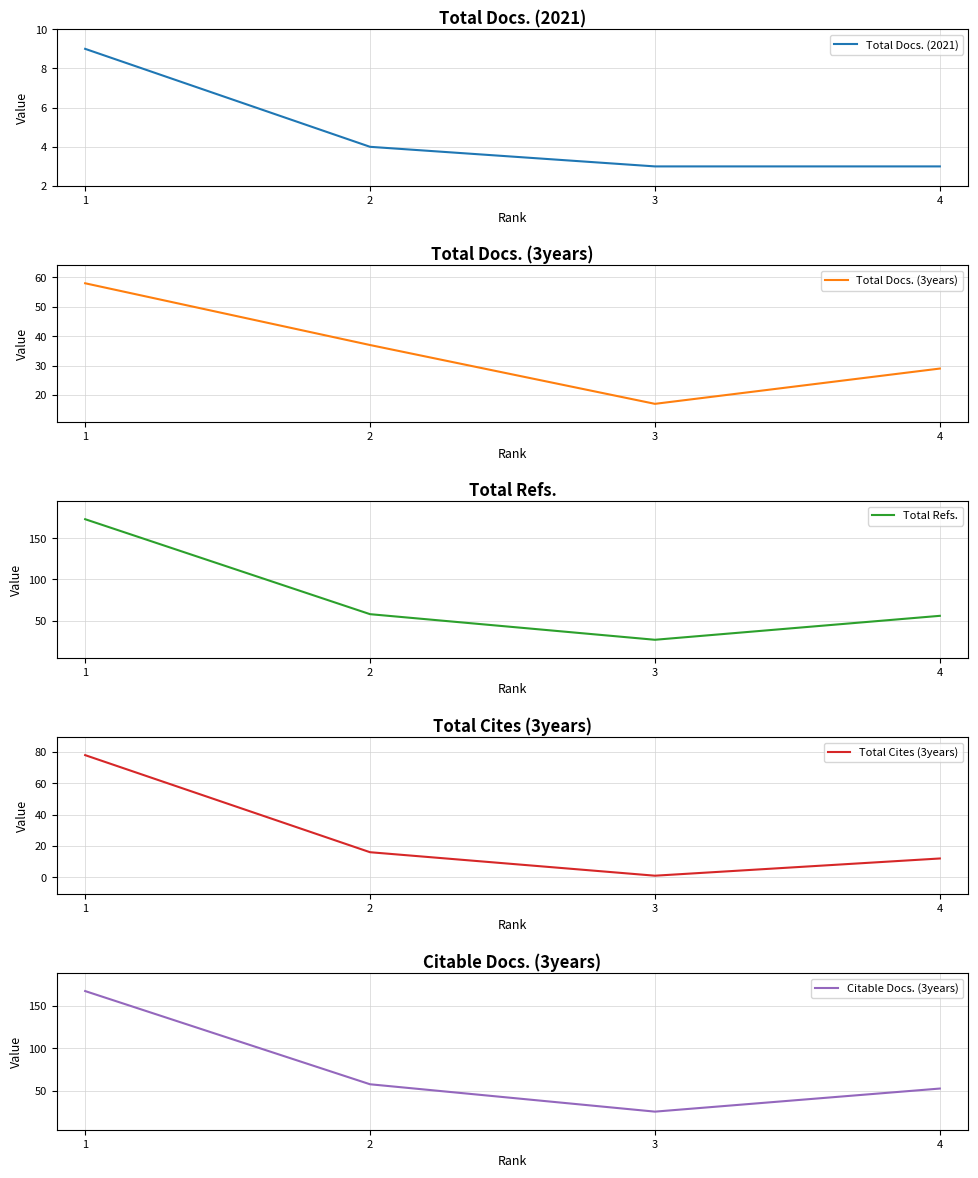

True or false: Citable Docs. (3years) has a value of 167 at 1.

True